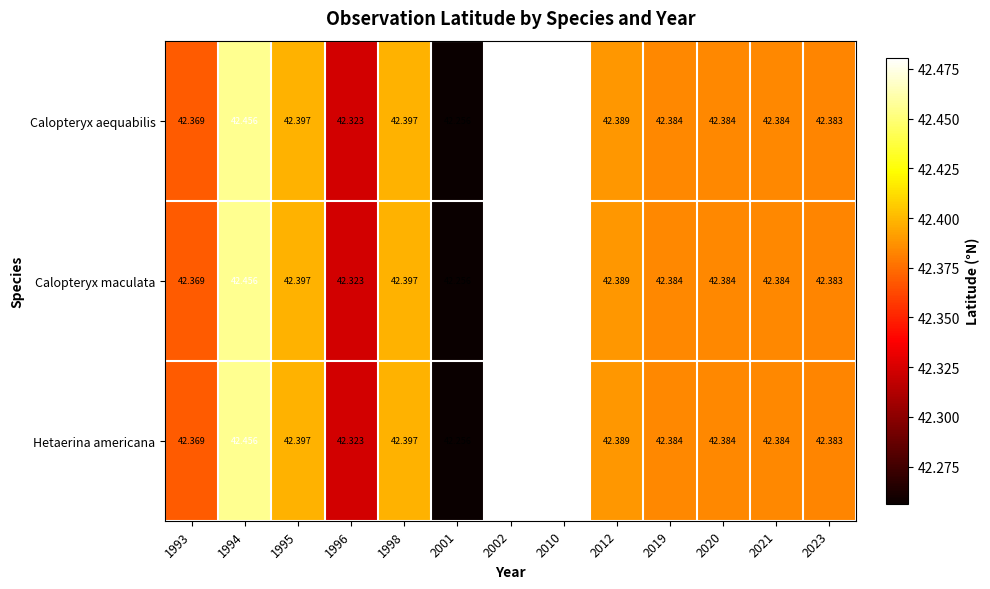

Reading left to right, what are all the values shown in this chart?

Calopteryx aequabilis: 1993=42.4	1994=42.5	1995=42.4	1996=42.3	1998=42.4	2001=42.3	2002=42.5	2010=42.5	2012=42.4	2019=42.4	2020=42.4	2021=42.4	2023=42.4
Calopteryx maculata: 1993=42.4	1994=42.5	1995=42.4	1996=42.3	1998=42.4	2001=42.3	2002=42.5	2010=42.5	2012=42.4	2019=42.4	2020=42.4	2021=42.4	2023=42.4
Hetaerina americana: 1993=42.4	1994=42.5	1995=42.4	1996=42.3	1998=42.4	2001=42.3	2002=42.5	2010=42.5	2012=42.4	2019=42.4	2020=42.4	2021=42.4	2023=42.4